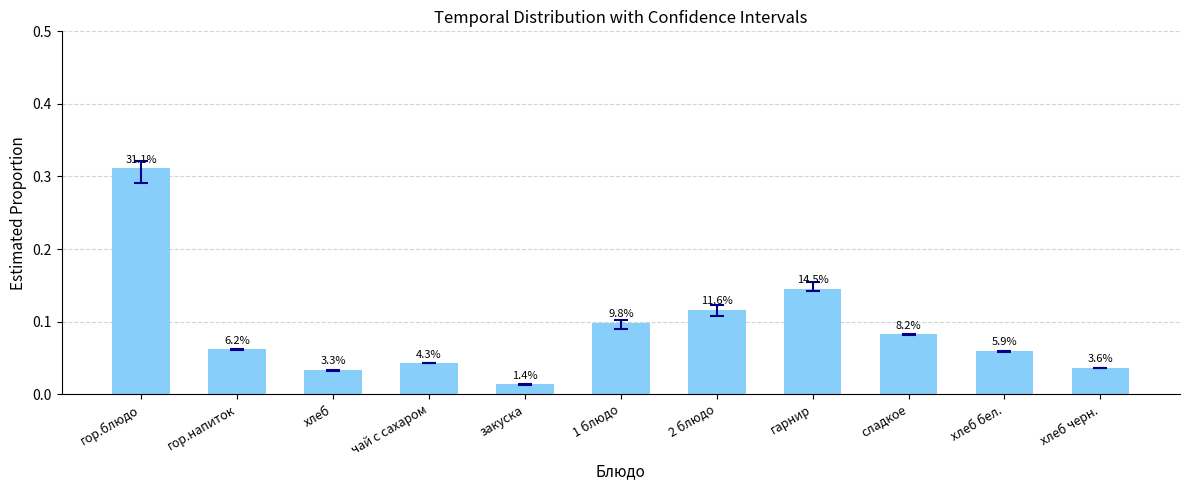

Does the chart contain any negative values?

No